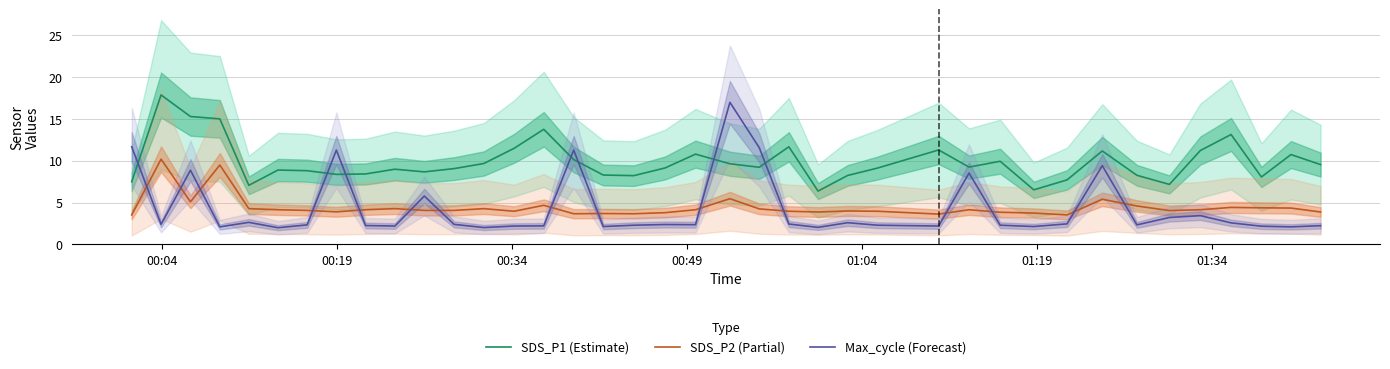

Does the chart have visible grid lines?

Yes